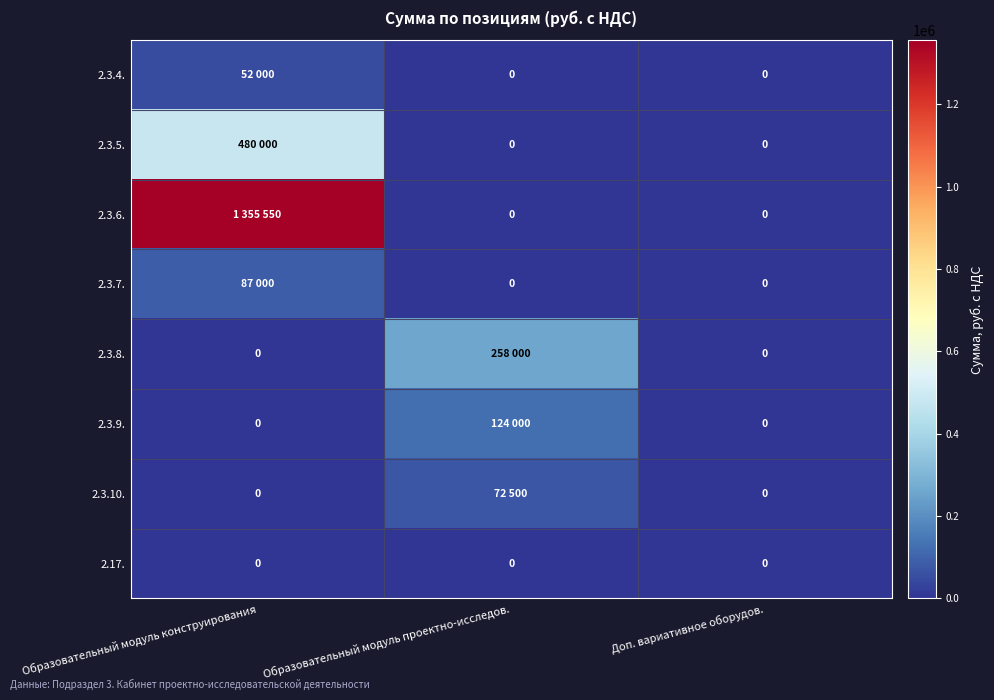

Is it true that 2.3.10. equals 0 at Доп. вариативное оборудов.?

True